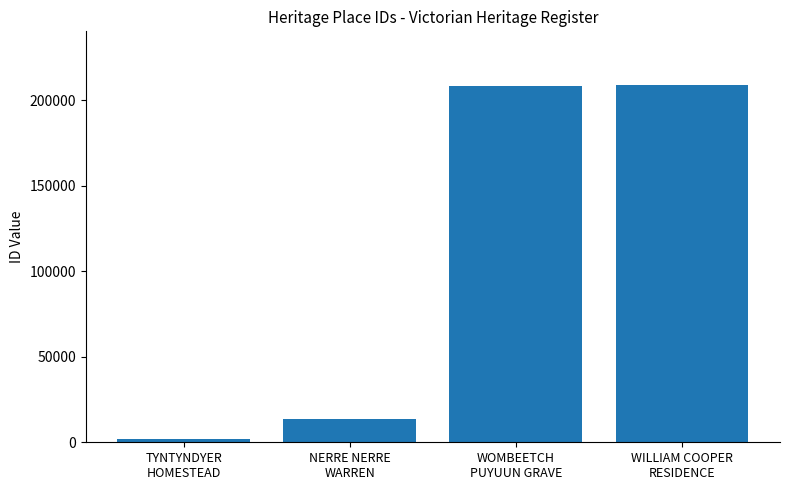

What is the sum of all values?

432979